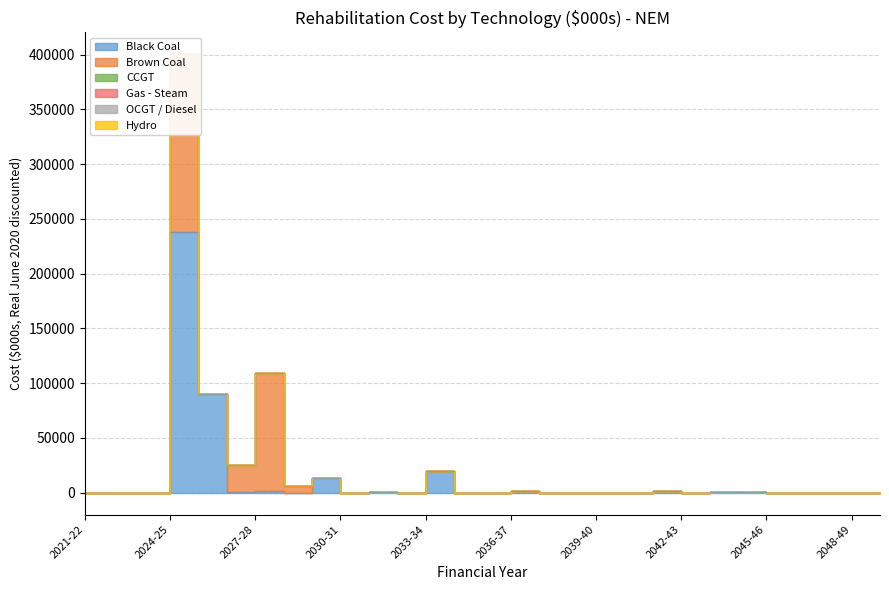

True or false: CCGT has more than 0 interior local peaks.

False